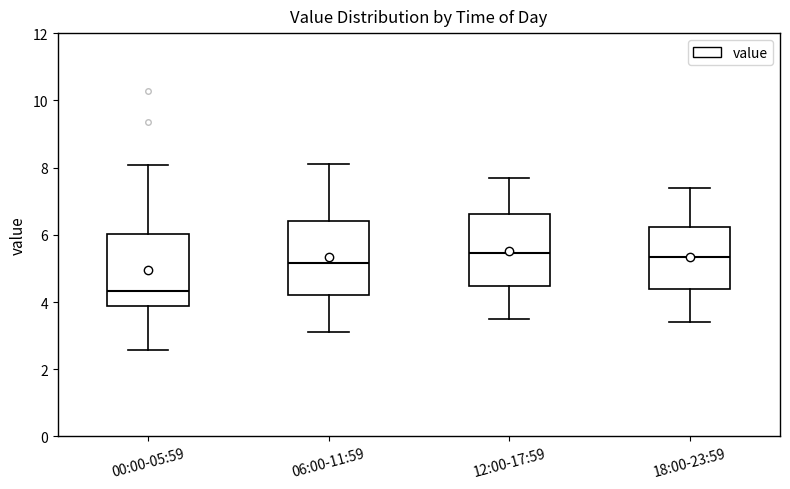

Reading left to right, read every box against the y-axis: the position of its median line, the range the box covers, and the ends of its whiskers. The values are not printed on the chart, so give them approximately, as read against the axis.

00:00-05:59: median 4.4, box 3.8 to 6.0, whiskers 2.6 to 8.0
06:00-11:59: median 5.2, box 4.2 to 6.4, whiskers 3.2 to 8.2
12:00-17:59: median 5.4, box 4.4 to 6.6, whiskers 3.6 to 7.8
18:00-23:59: median 5.4, box 4.4 to 6.2, whiskers 3.4 to 7.4